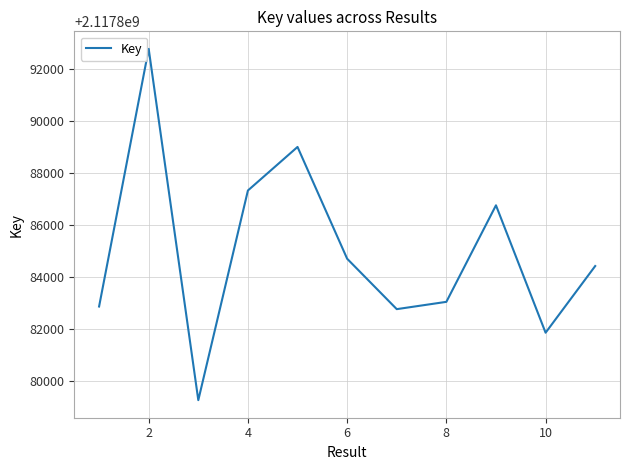

How many lines are shown in the chart?

1